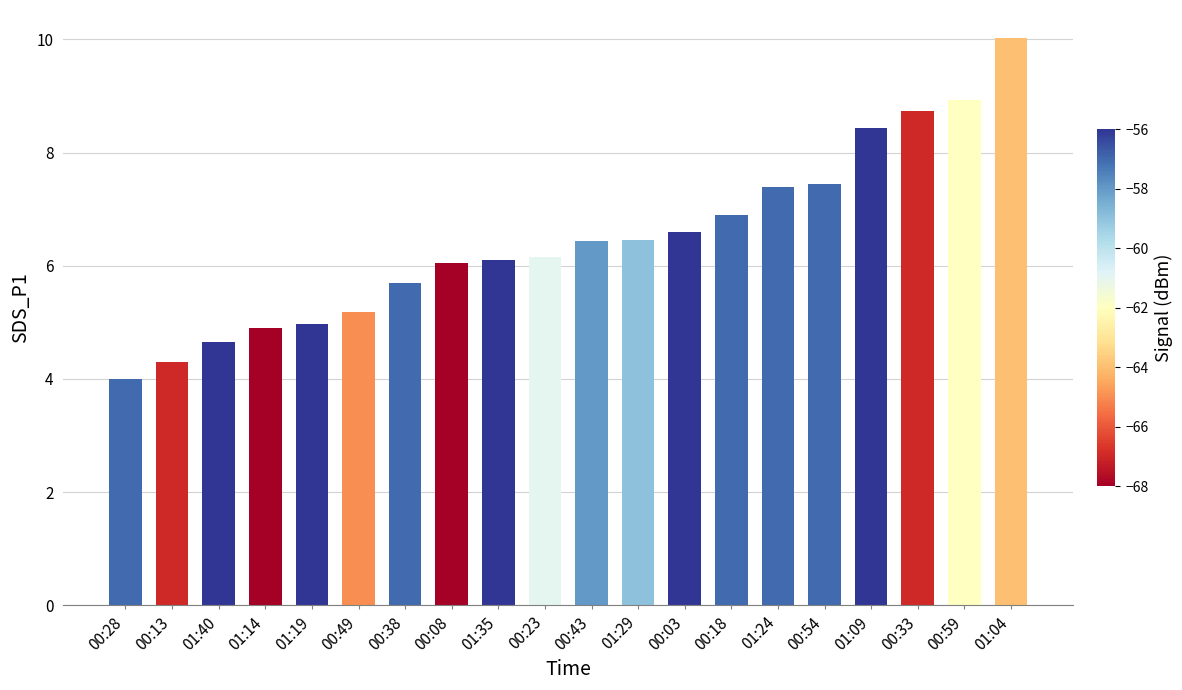

What is the difference between the values at 00:59 and 01:24?

1.5